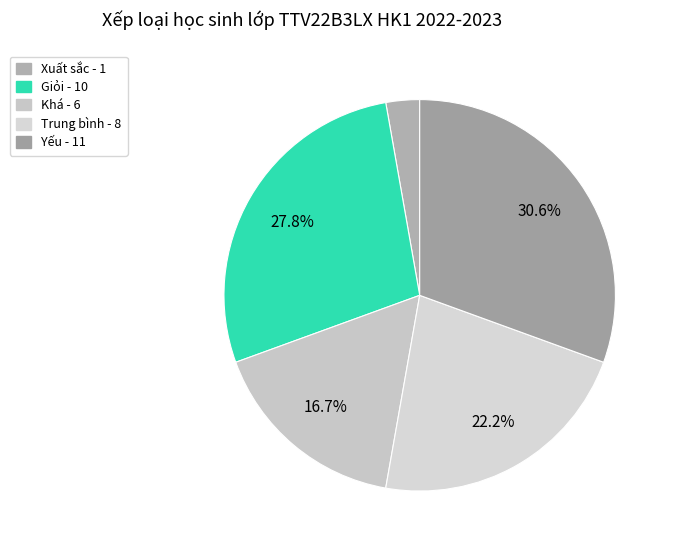

Do Xuất sắc and Trung bình together represent more than half of the pie?

No